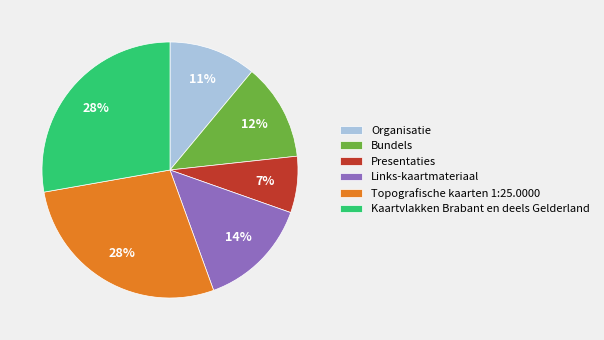

To the nearest percent, what portion does Bundels represent?

12%